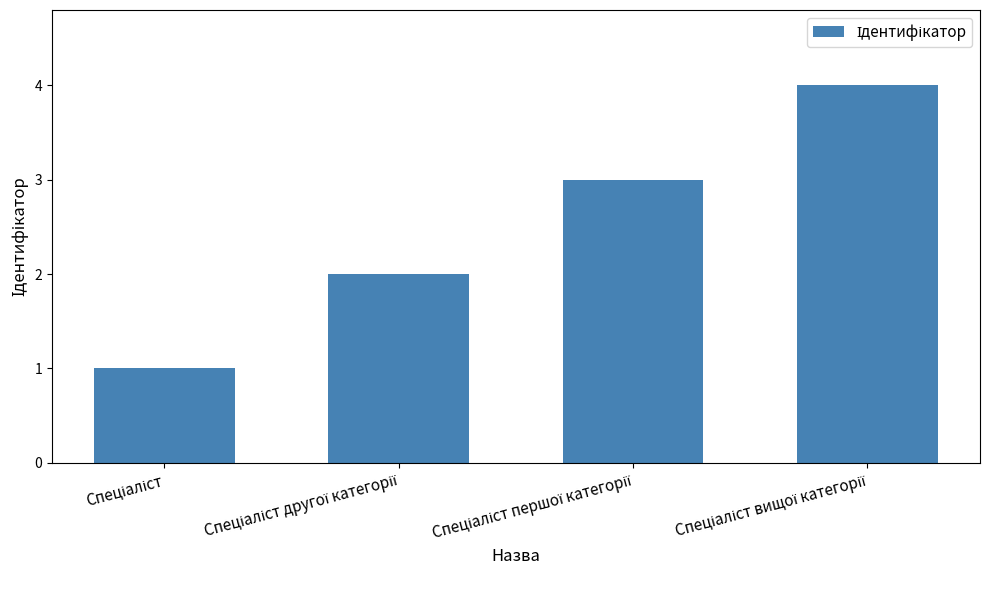

What is the sum of all values?

10